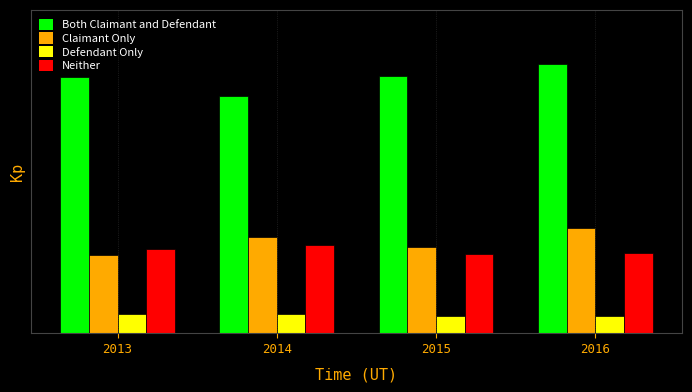

Between 2013 and 2016, which series saw the biggest shift?

Claimant Only